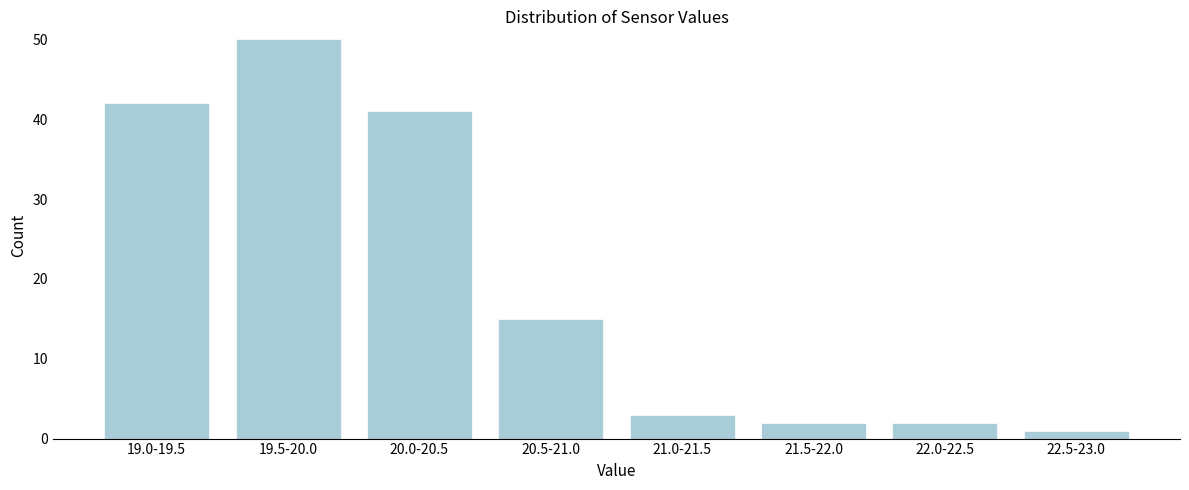

Reading right to left, list all the values displayed in this chart.

22.5-23.0=1	22.0-22.5=2	21.5-22.0=2	21.0-21.5=3	20.5-21.0=15	20.0-20.5=41	19.5-20.0=50	19.0-19.5=42